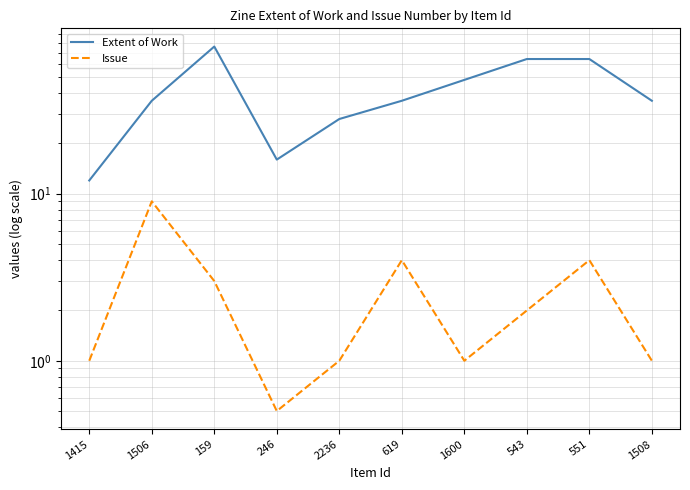

How many lines are shown in the chart?

2